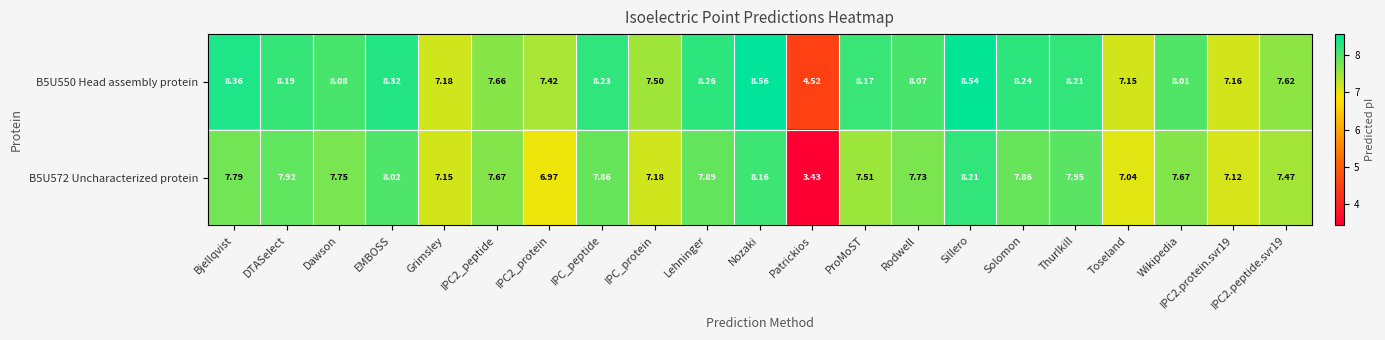

What is the total value across all series at EMBOSS?

16.3